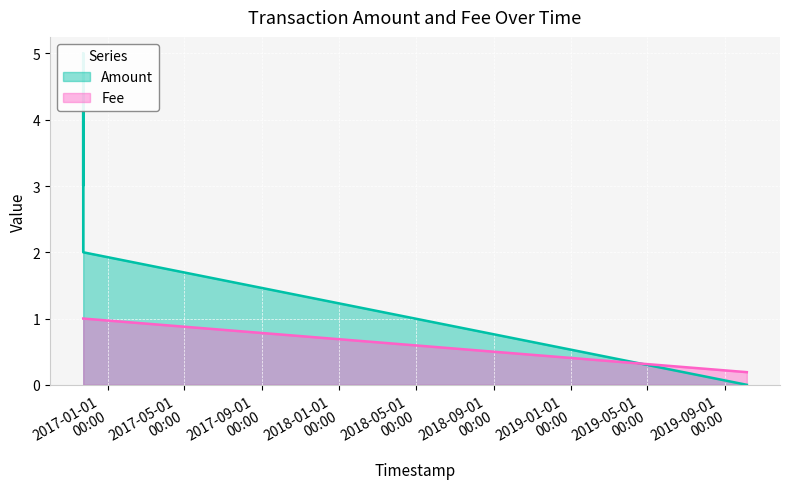

At which category is the sum across all series the highest?

2016-11-23 12:17:50